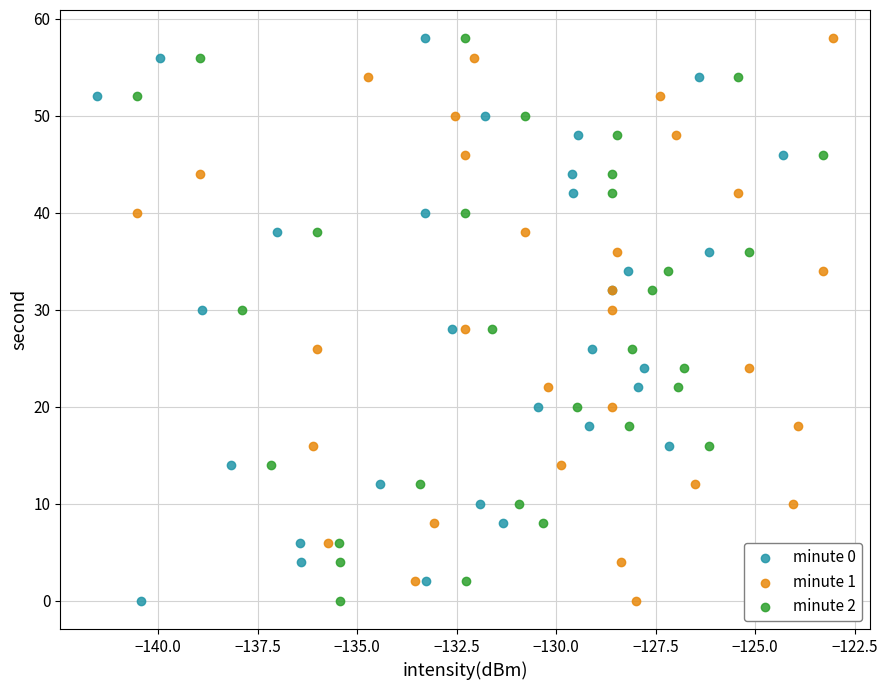

What are all the series names shown in the legend?

minute 0, minute 1, minute 2